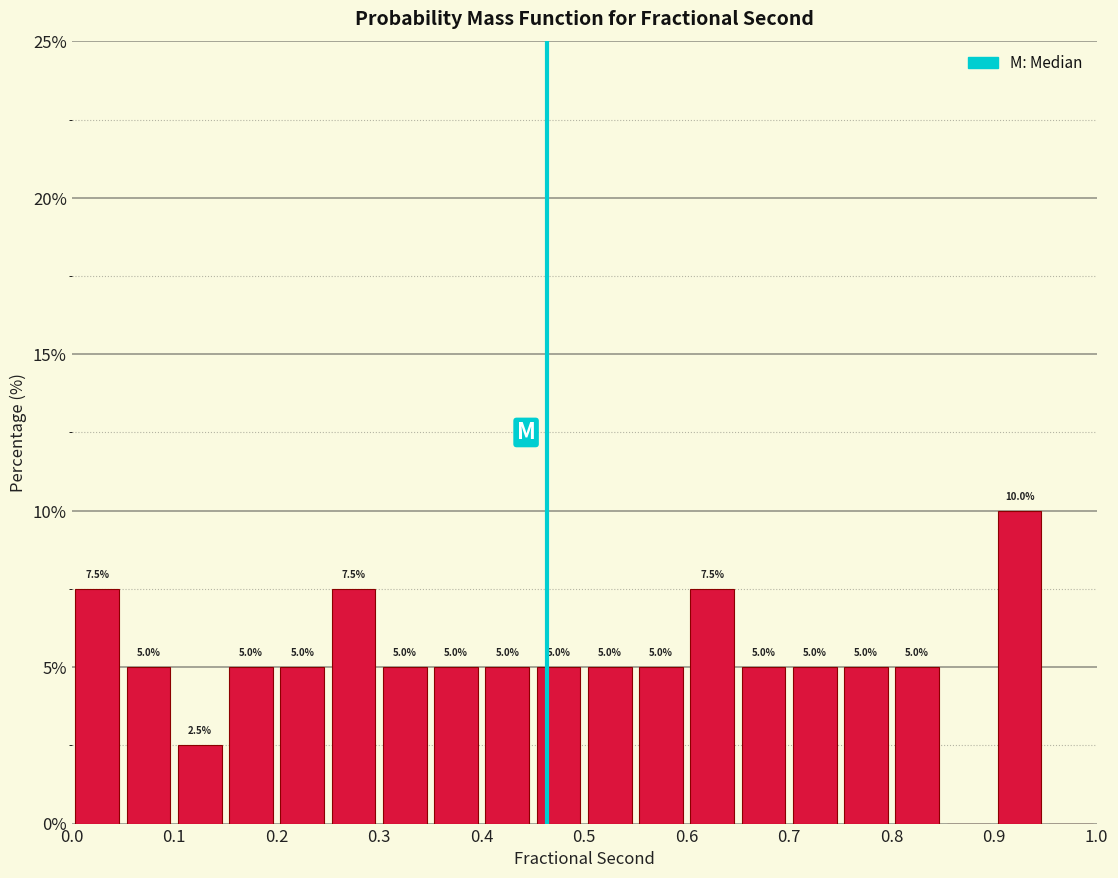

Over which range of the x-axis is the bar tallest?

0.90 to 0.95